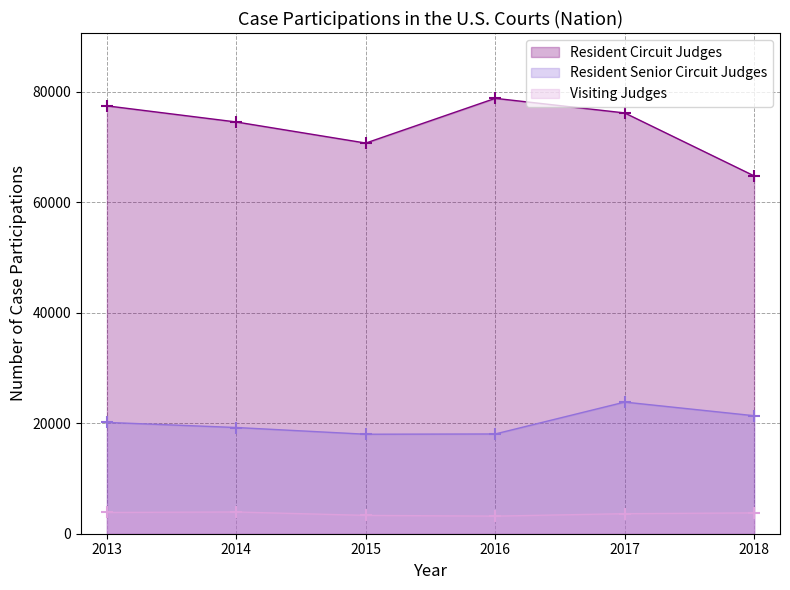

What is the value of the Visiting Judges point at the 6th from the left?

3770